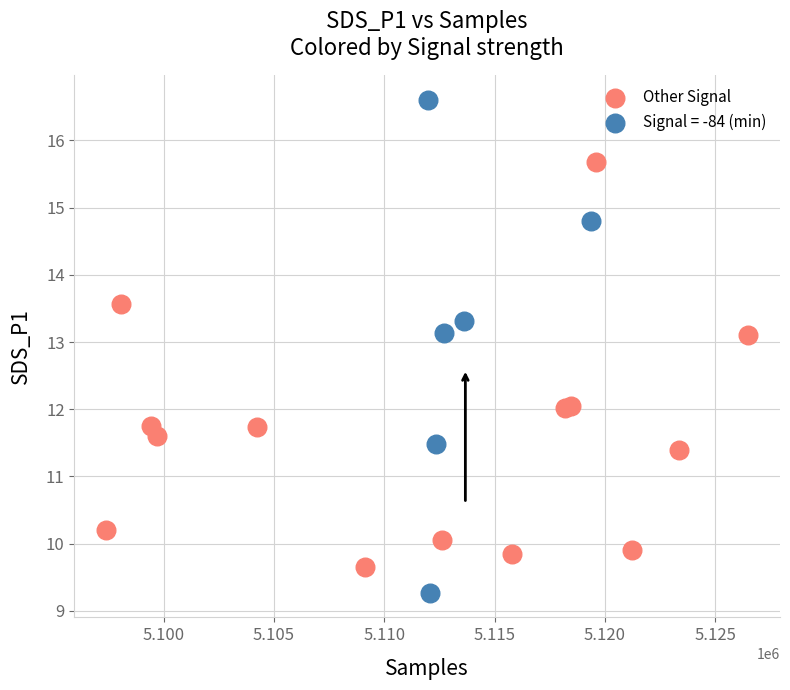

Which series reaches the minimum Y coordinate?

Signal = -84 (min)